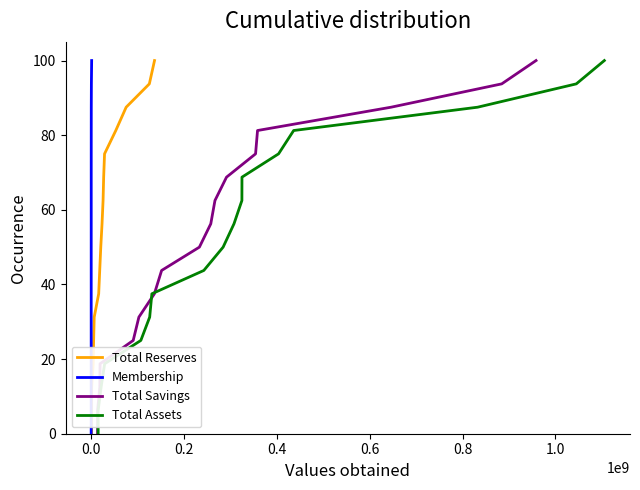

Count the number of categories in the chart.

17